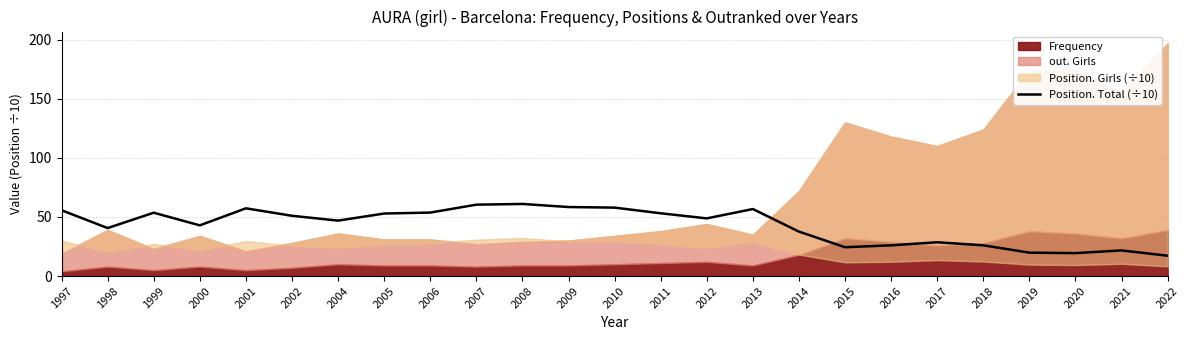

What is the highest value of the Position. Total (÷10) series?

61.0